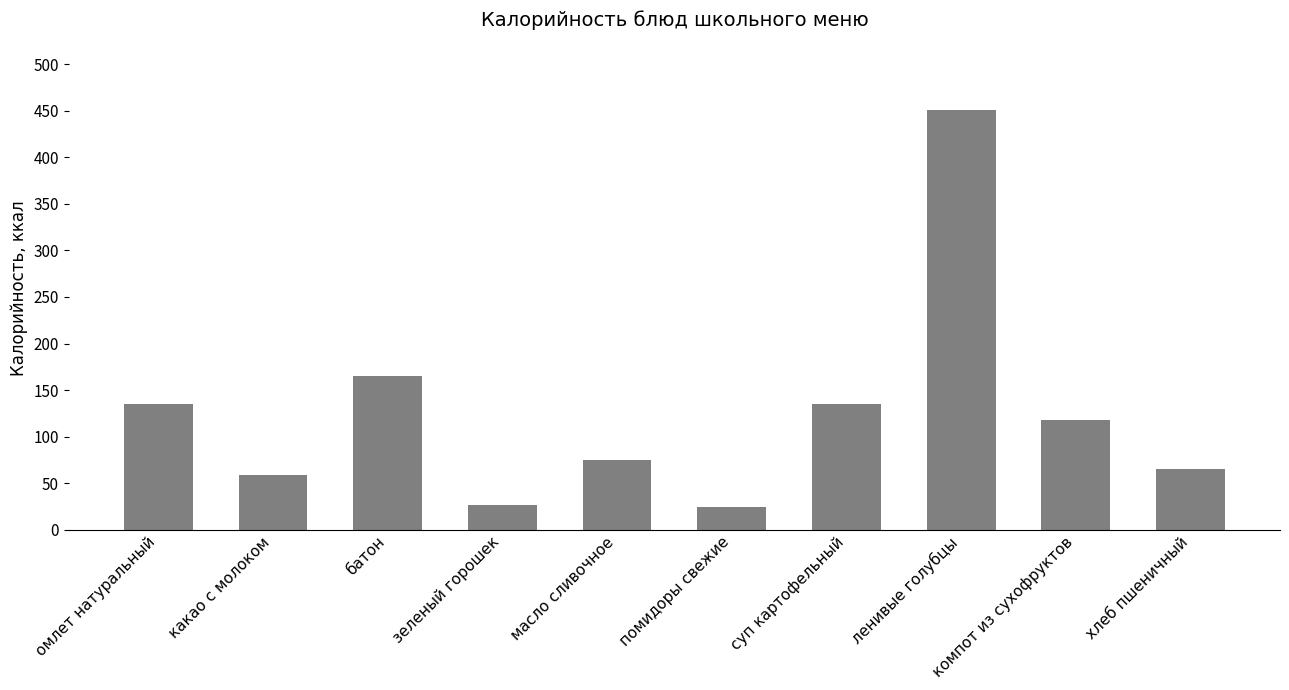

How many categories are shown in the chart?

10